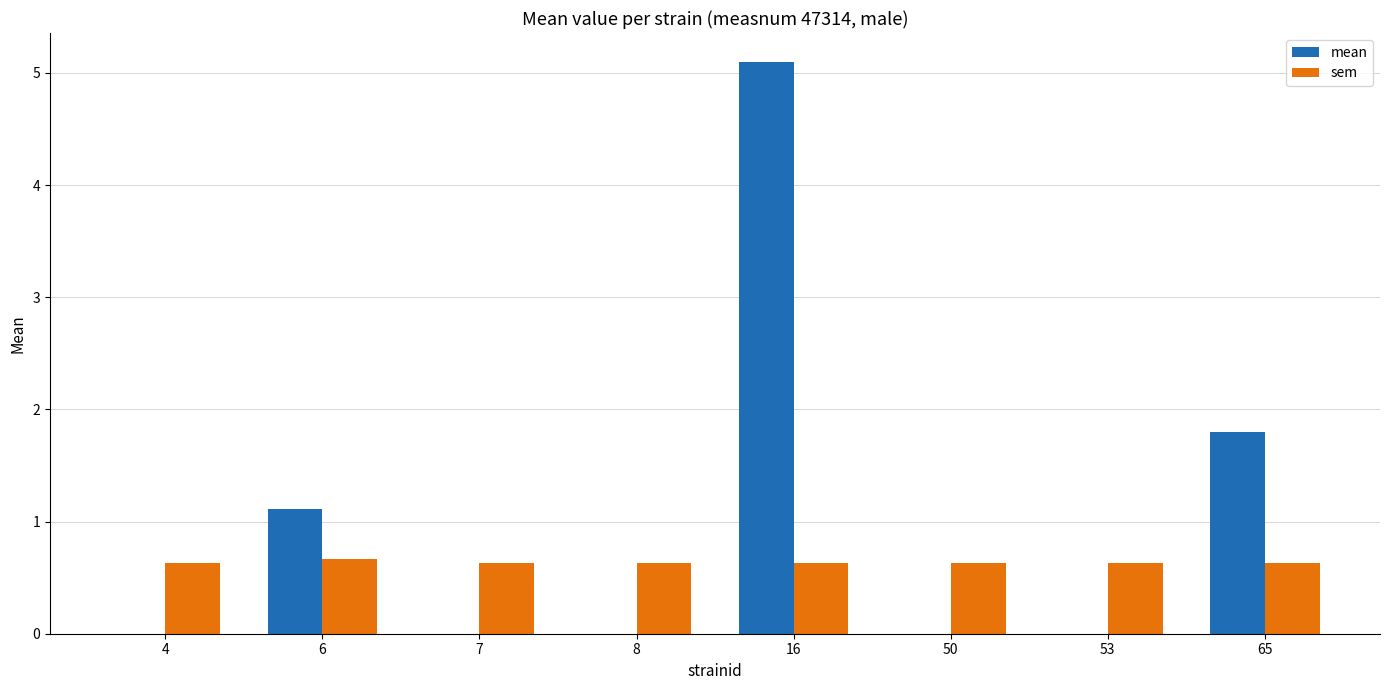

Count the number of data series in this chart.

2